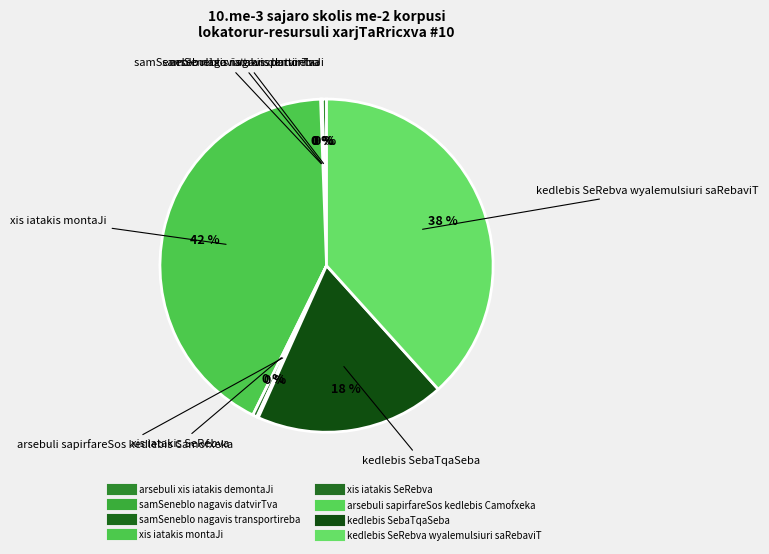

True or false: arsebuli sapirfareSos kedlebis Camofxeka accounts for 0% of the total.

True